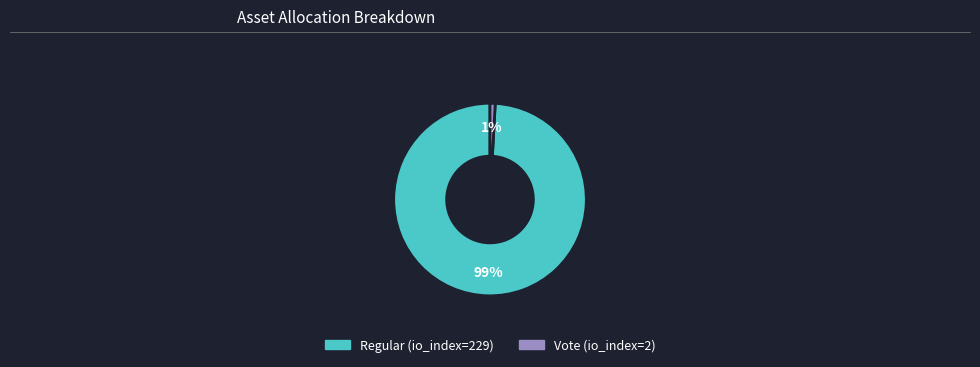

The Regular (io_index=229) slice represents 99% of the pie. True or false?

True